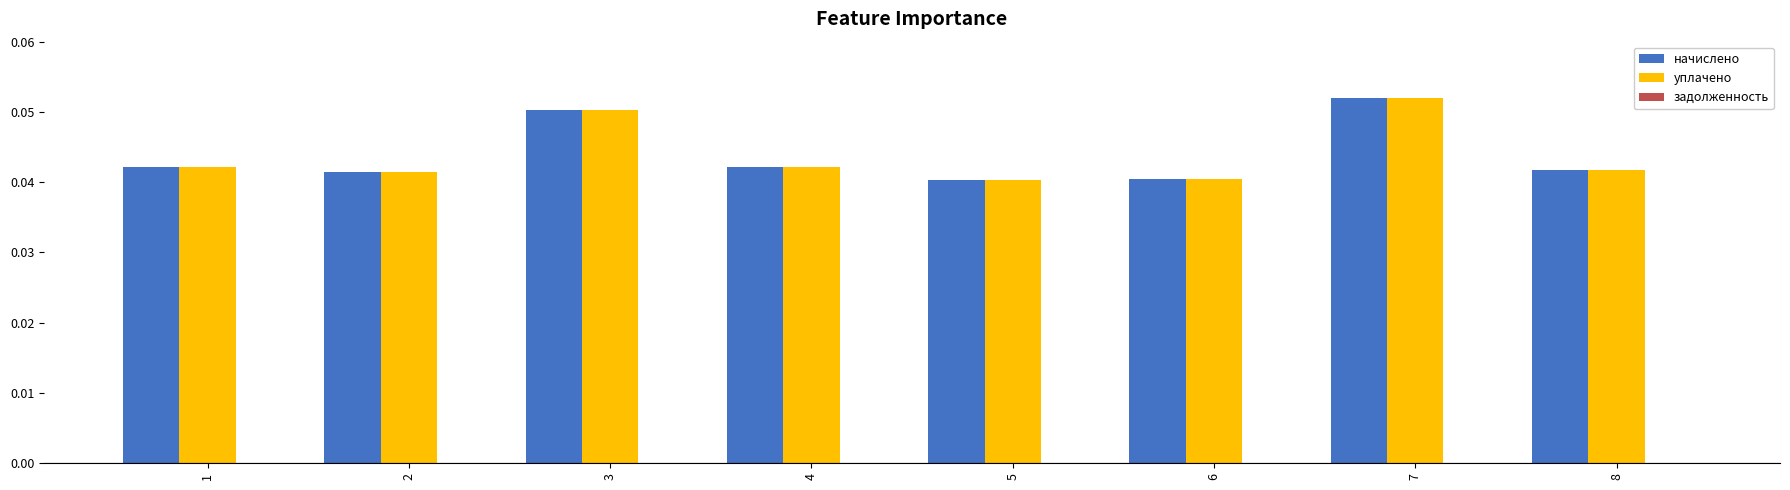

At which category does the chart reach its peak across all series?

7